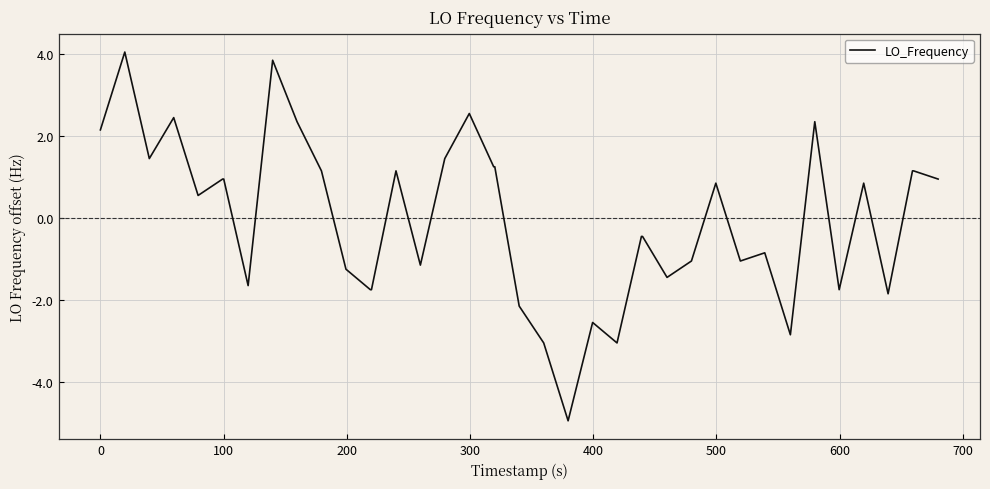

How many values are below zero?

19